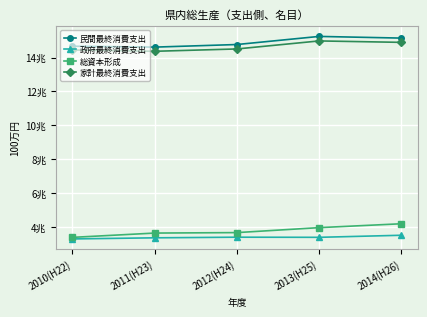

How many interior local valleys does the 民間最終消費支出 series have?

1